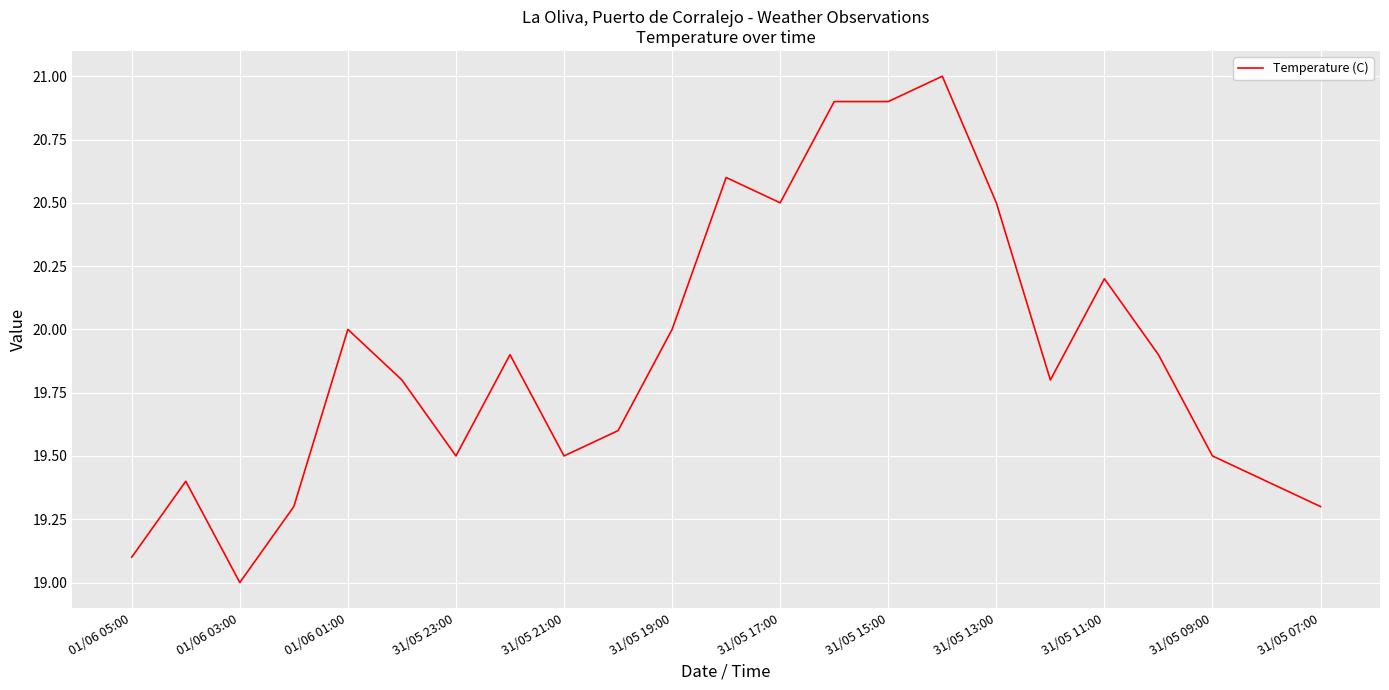

What is the greatest value displayed?

21.0